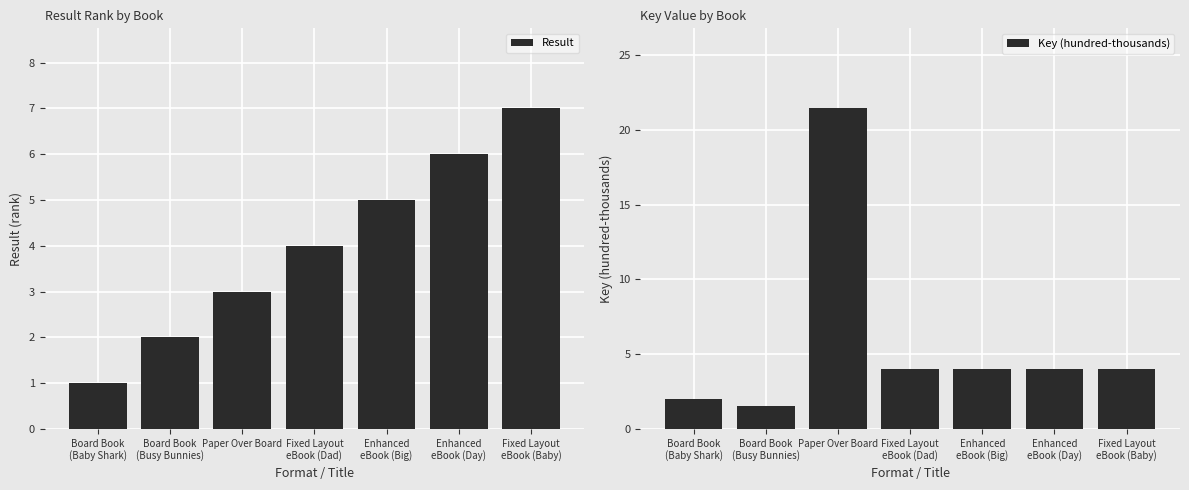

Which series has the largest total across all categories?

Key (hundred-thousands)